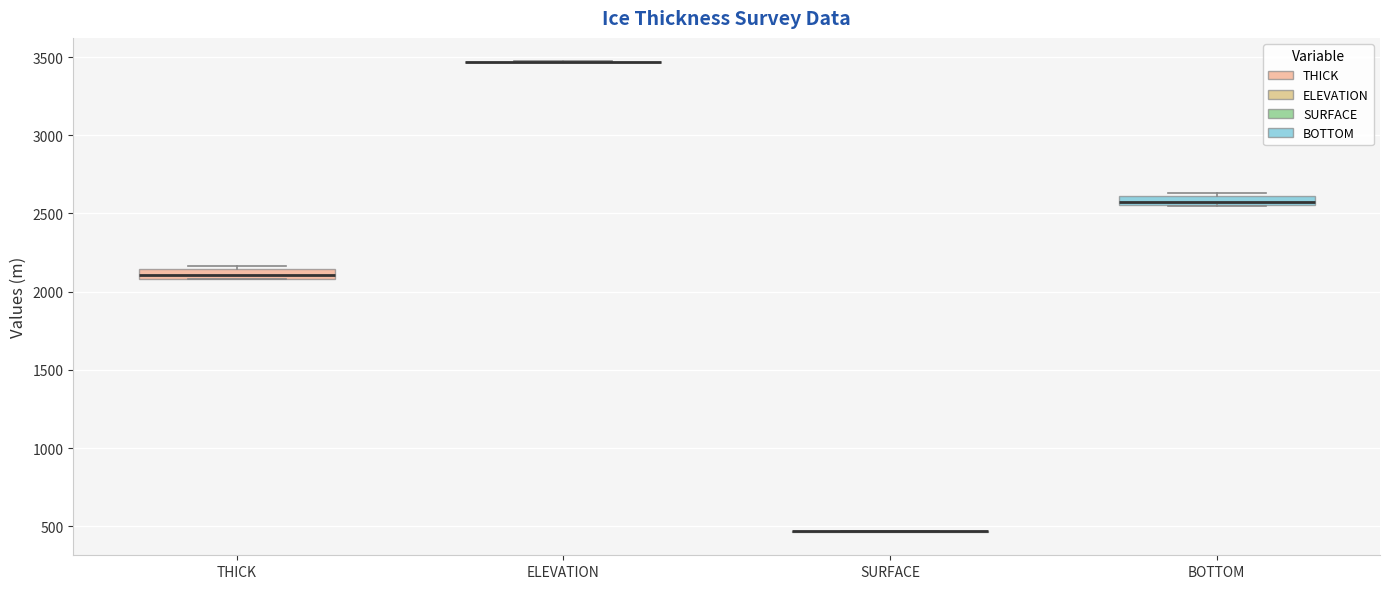

Where is the upper edge of the box for BOTTOM on the y-axis? The values are not printed on the chart, so give them approximately, as read against the axis.

2600